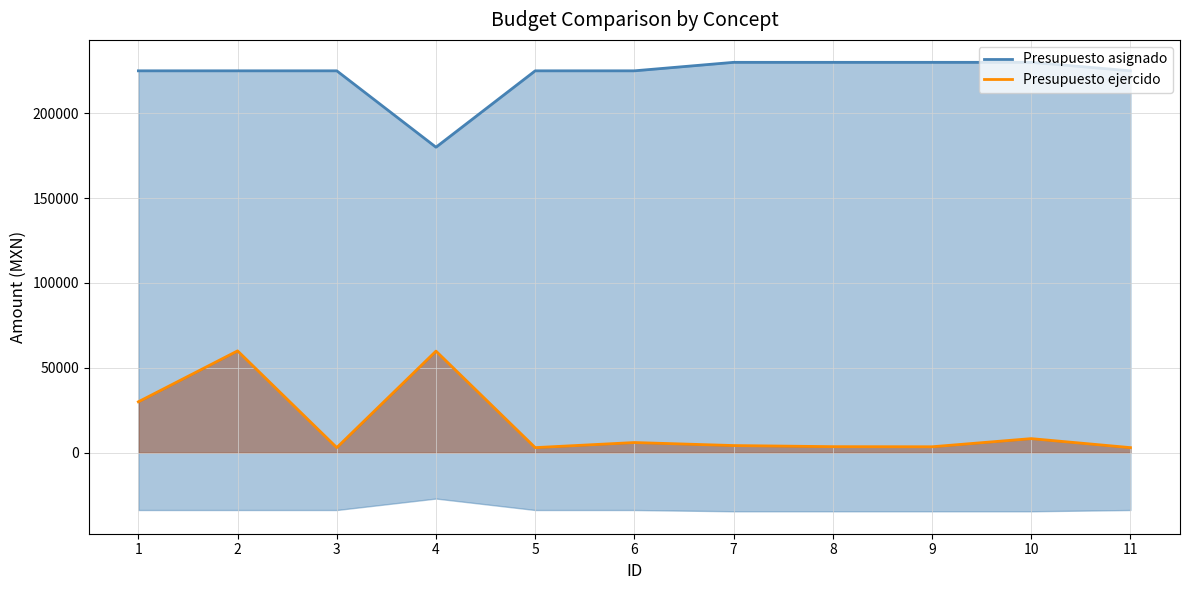

What is the difference between the maximum and second lowest values in the Presupuesto ejercido series?

57000.0